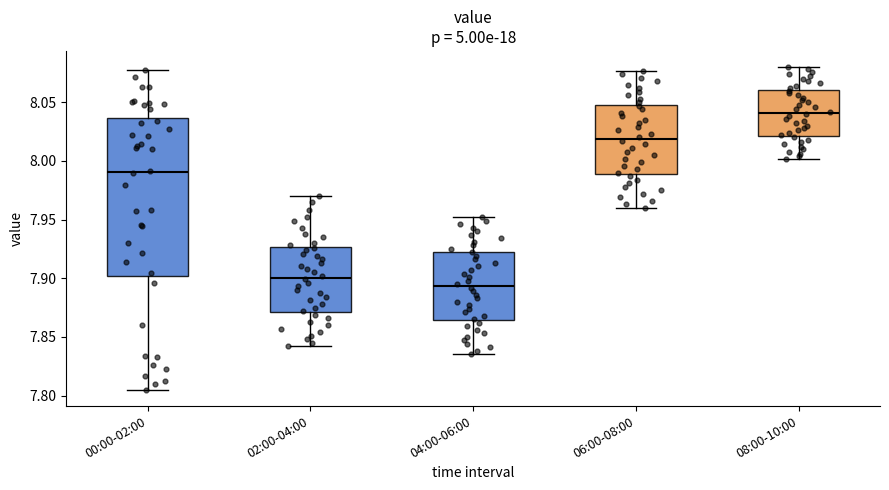

Which box is the tallest, from its lower edge to its upper edge?

00:00-02:00